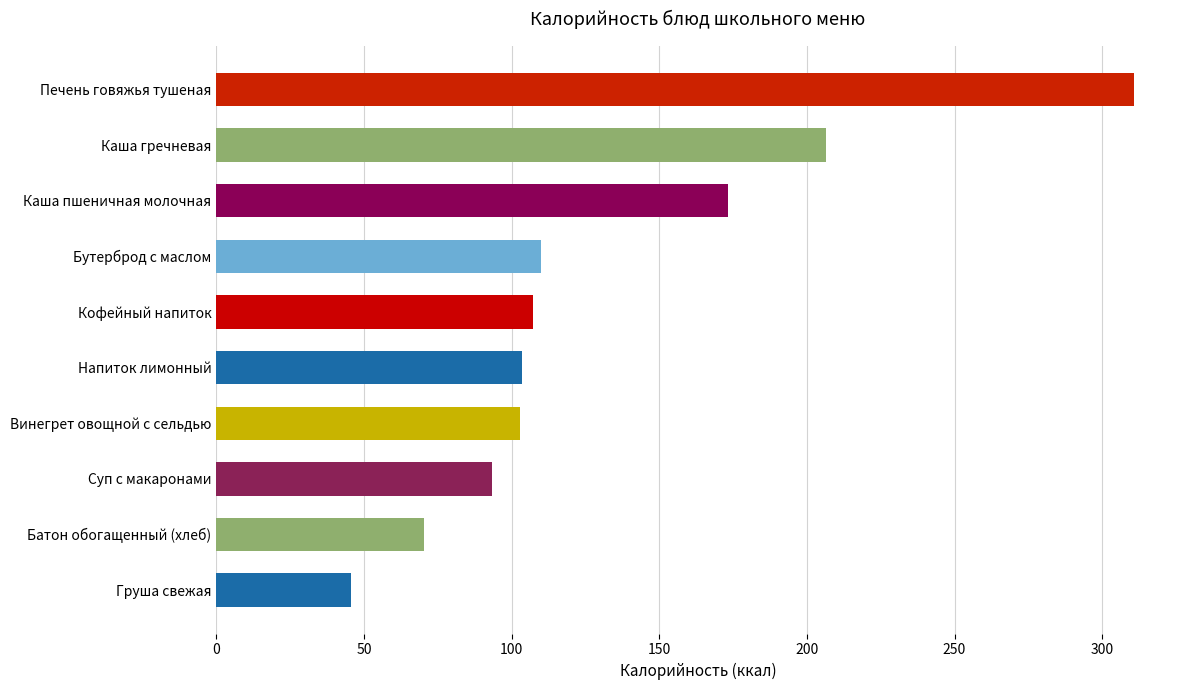

What is the average value?

132.4